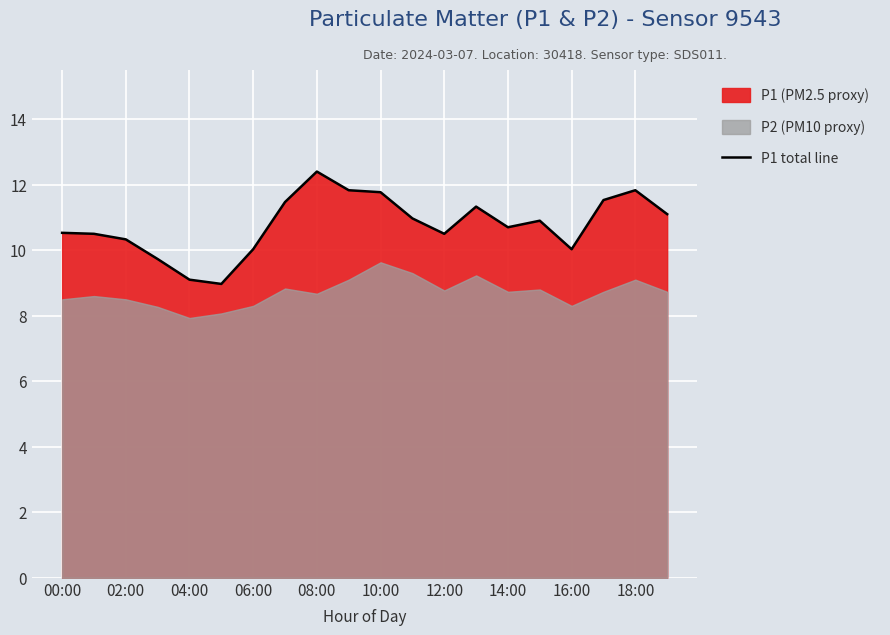

Where does the data first go above 10?

00:00